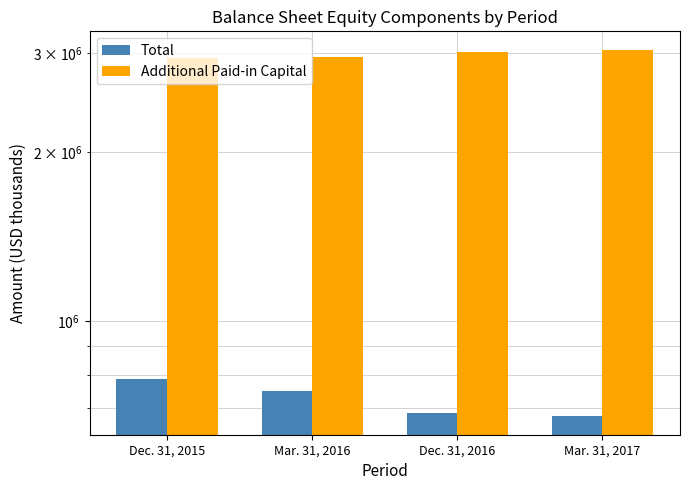

Which category has the lowest value in the Additional Paid-in Capital series?

Dec. 31, 2015